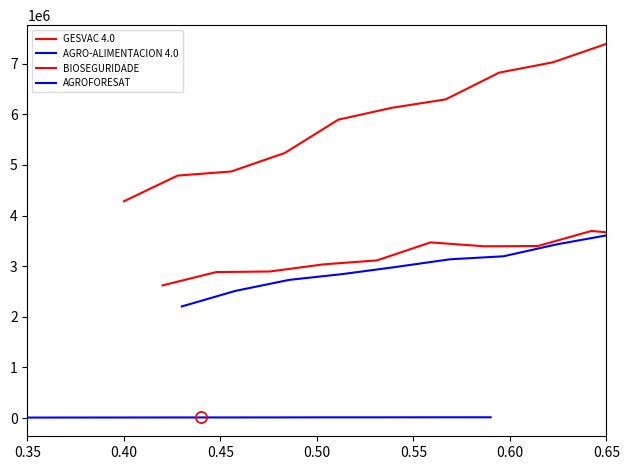

Is it true that AGROFORESAT equals 2985309.0 at 0.55?

True